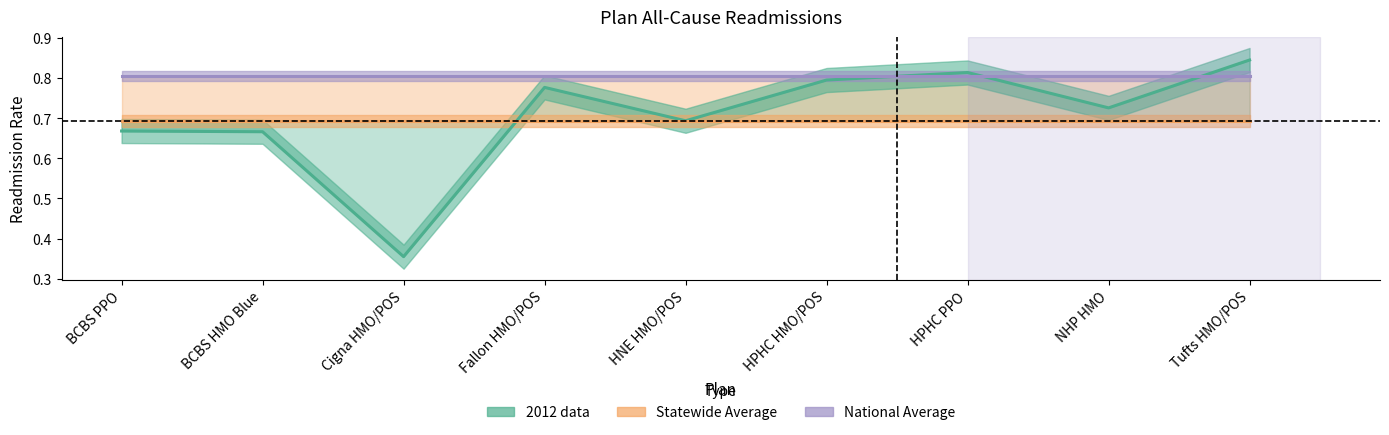

At how many categories does at least one series exceed 0?

9